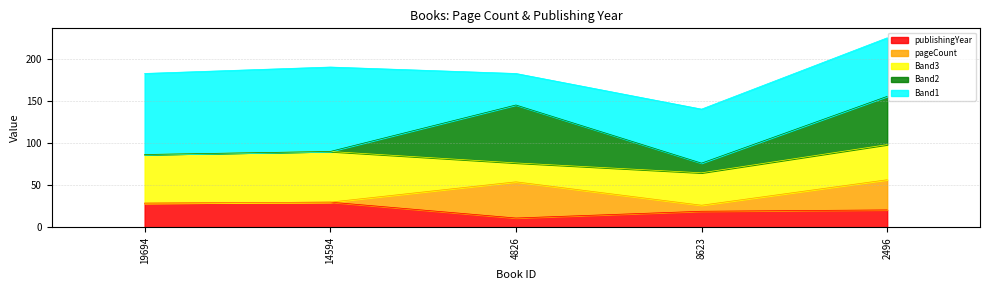

What is the ratio of the value at 4826 to the value at 2496?

0.5